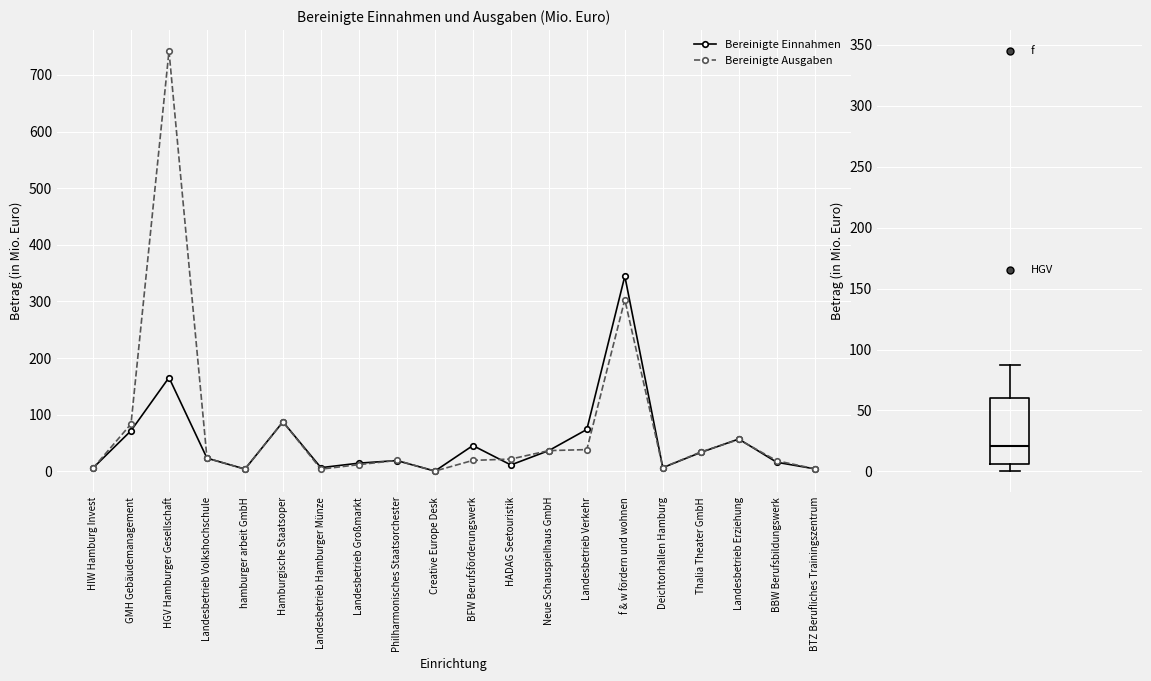

How many intersections are there between Bereinigte Einnahmen and Bereinigte Ausgaben?

9